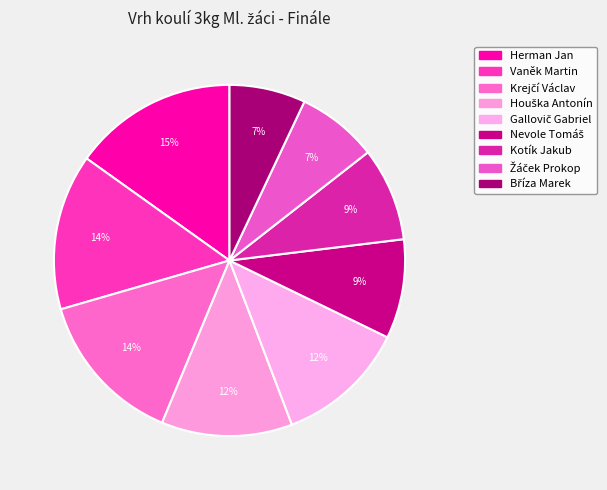

How many segments does this pie chart have?

9